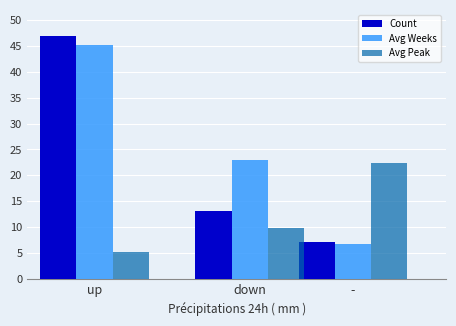

True or false: Count has a value of 47.0 at up.

True